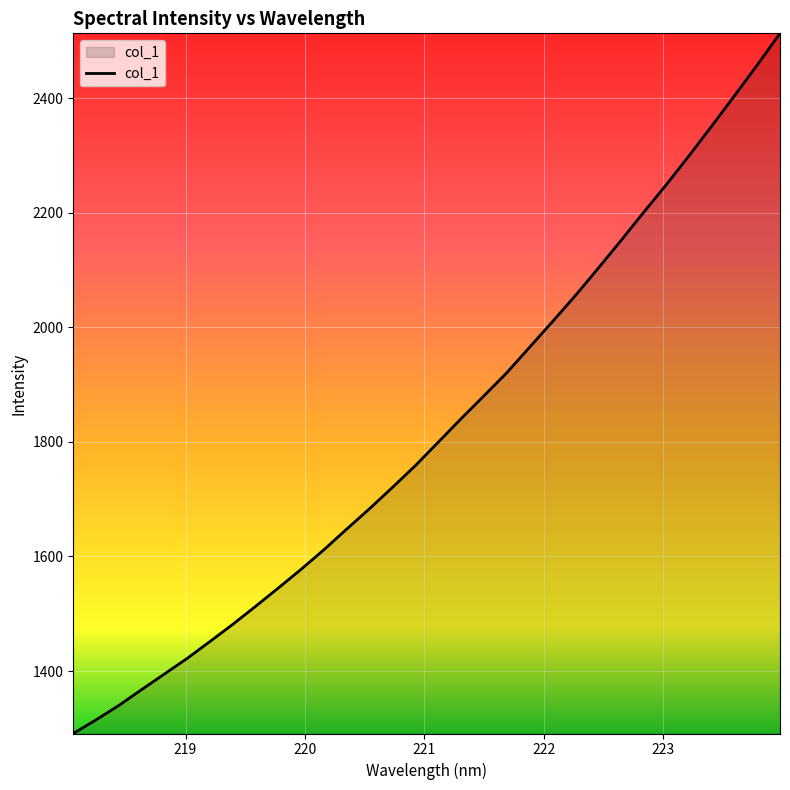

What is the average value?

1822.7